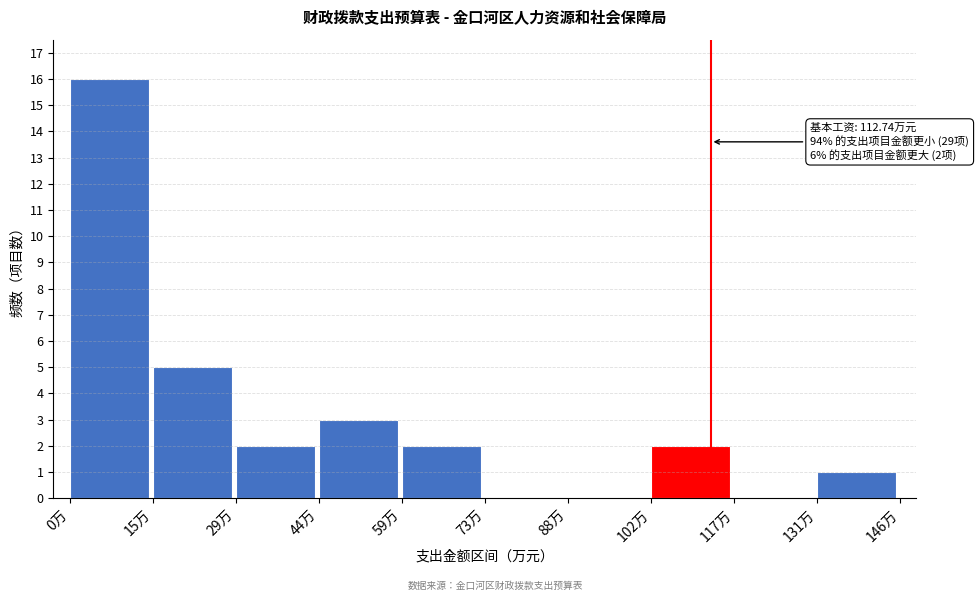

Over which range of the x-axis is the bar tallest?

0 to 14